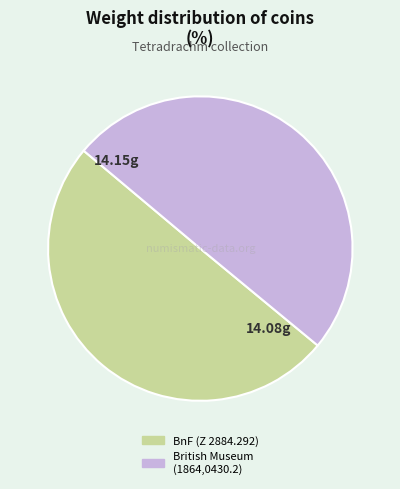

How many segments does this pie chart have?

2